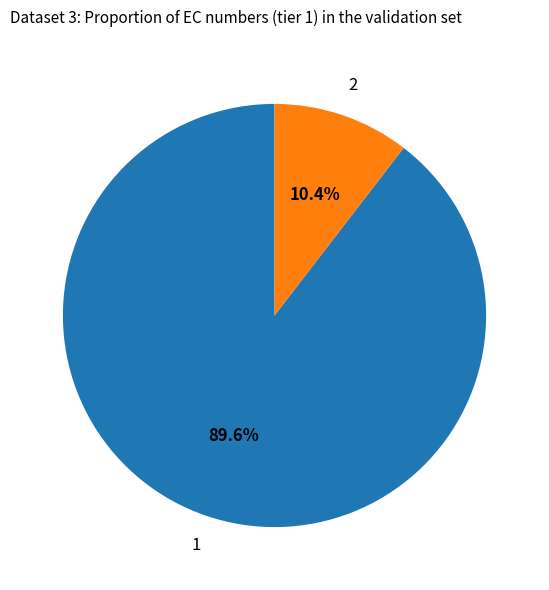

Count the number of slices in the pie.

2